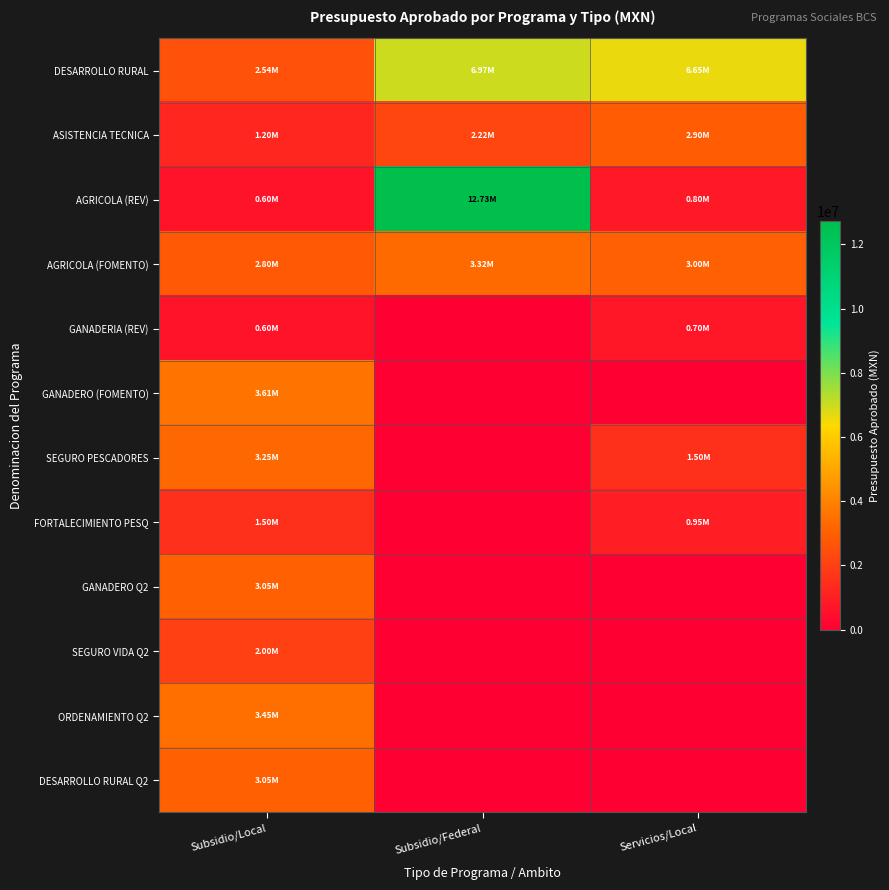

Which series has the largest total across all categories?

DESARROLLO RURAL